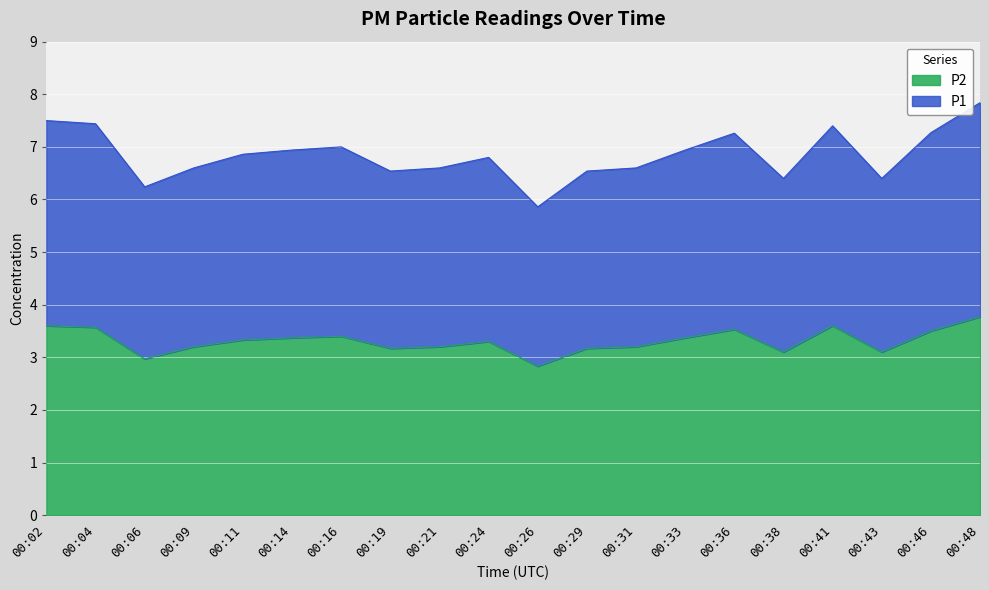

At which label is P2 closest to 3?

00:06